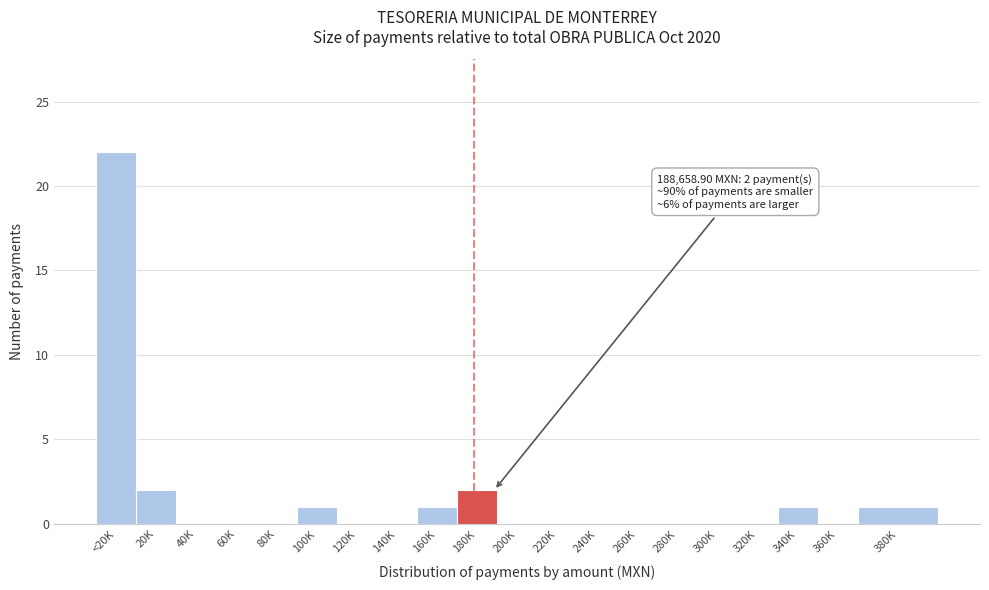

Reading right to left, list all the values displayed in this chart.

380K=1	360K=0	340K=1	320K=0	300K=0	280K=0	260K=0	240K=0	220K=0	200K=0	180K=2	160K=1	140K=0	120K=0	100K=1	80K=0	60K=0	40K=0	20K=2	<20K=22